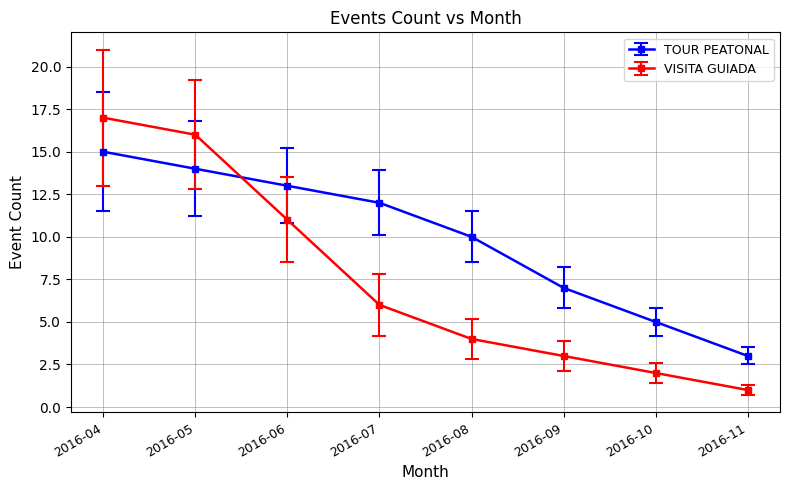

What are all the series names shown in the legend?

TOUR PEATONAL, VISITA GUIADA